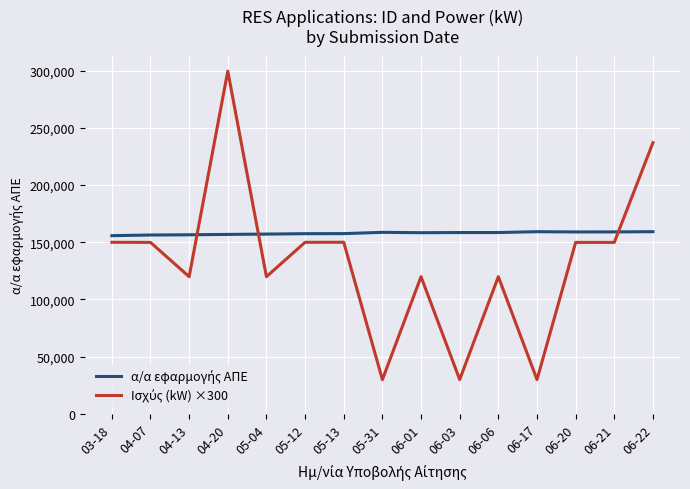

What is the total value across all series at 06-03?

188425